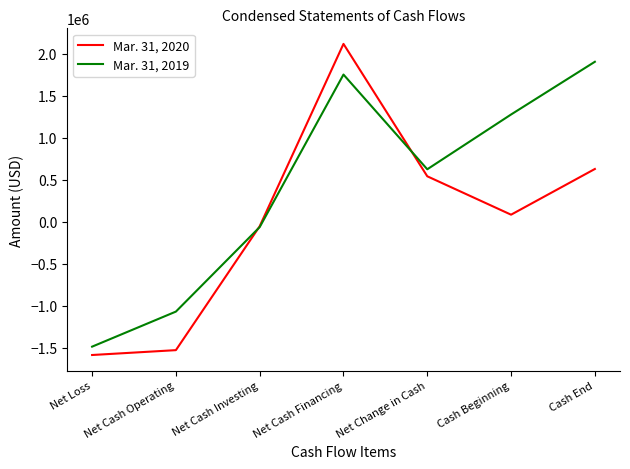

Which series has the largest total across all categories?

Mar. 31, 2019